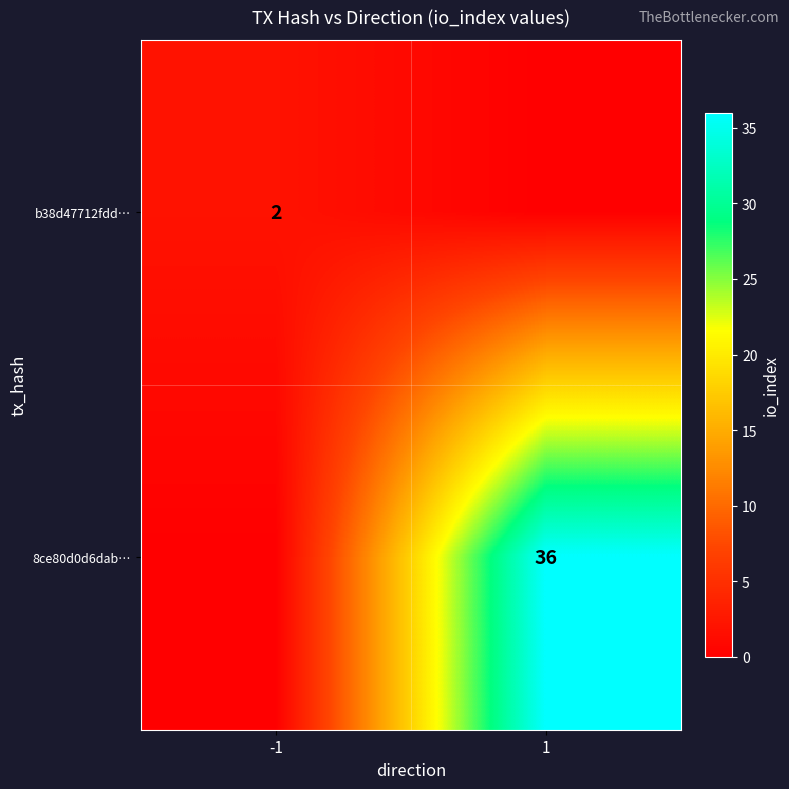

Is it true that 8ce80d0d6dab… equals 24 at 1?

False